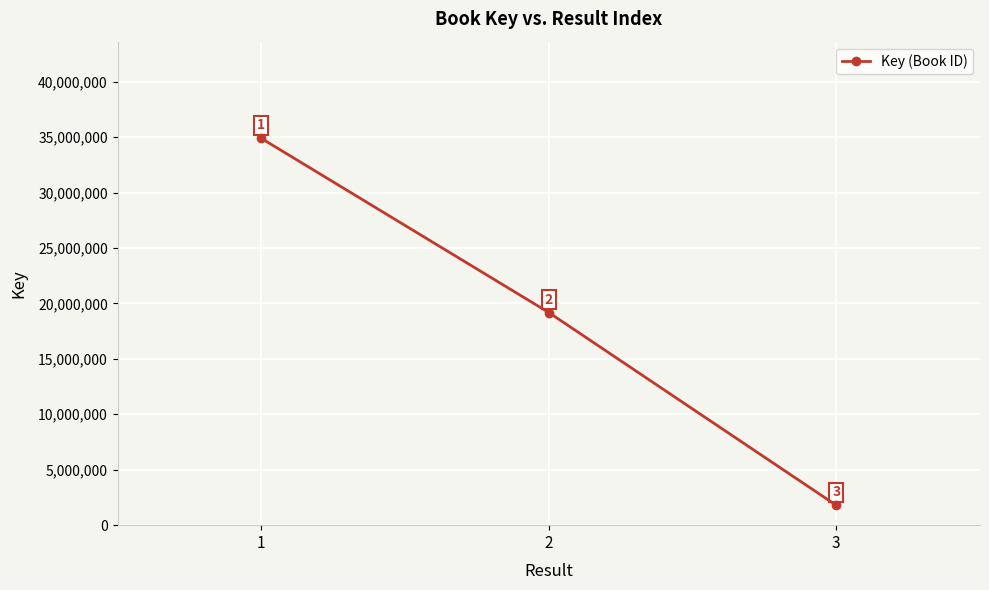

Count the number of categories in the chart.

3